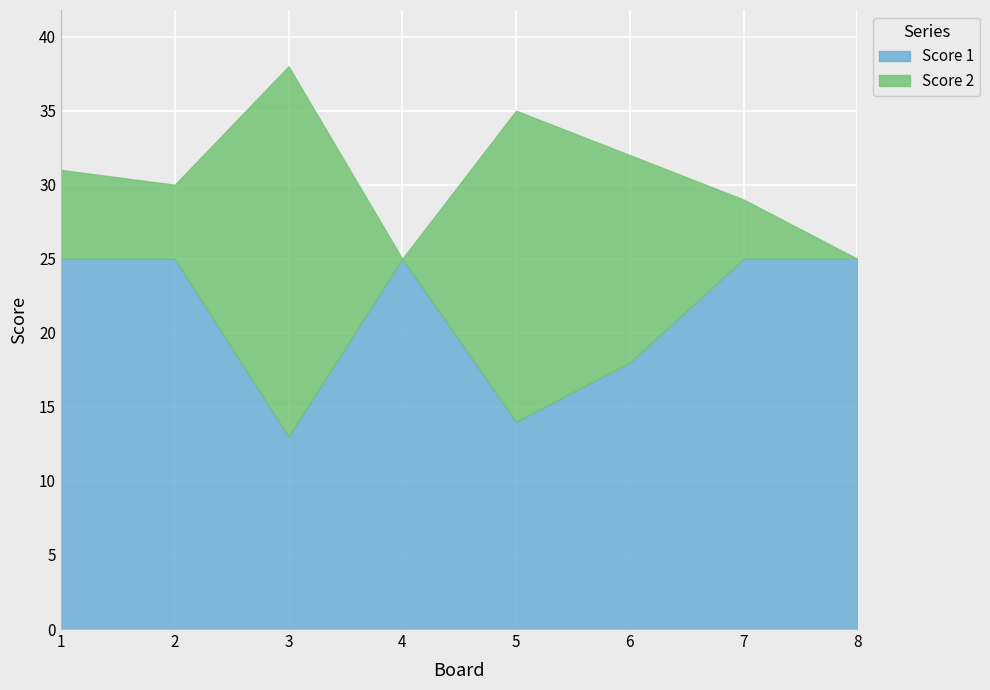

The value of Score 1 at 5 is 14. True or false?

True